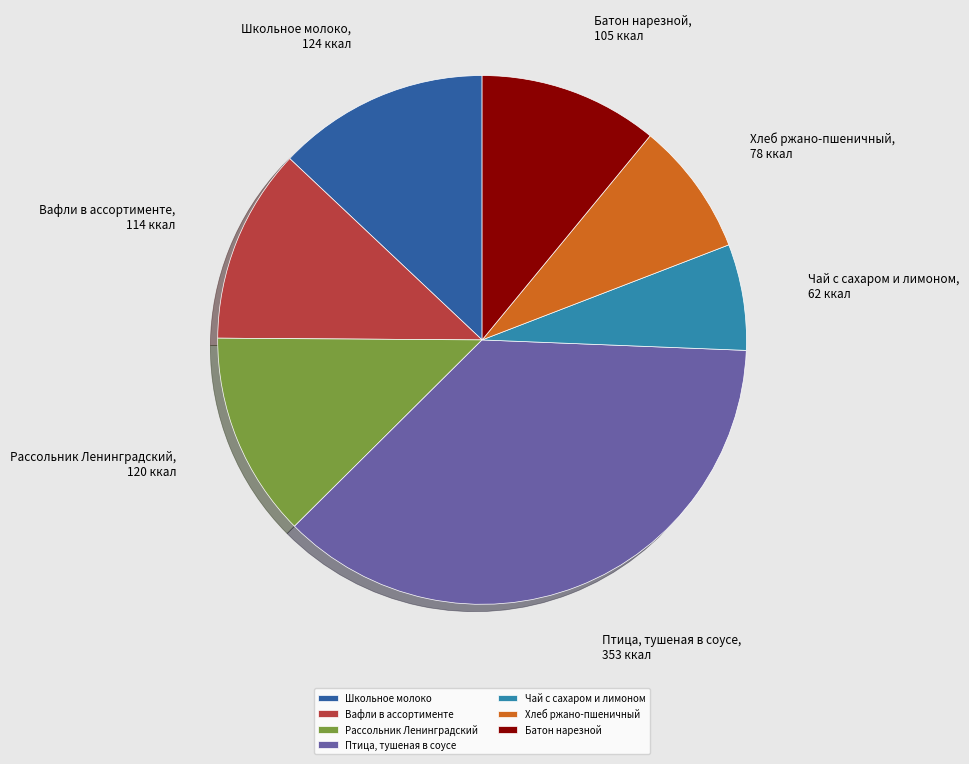

True or false: Птица, тушеная в соусе accounts for 37% of the total.

True